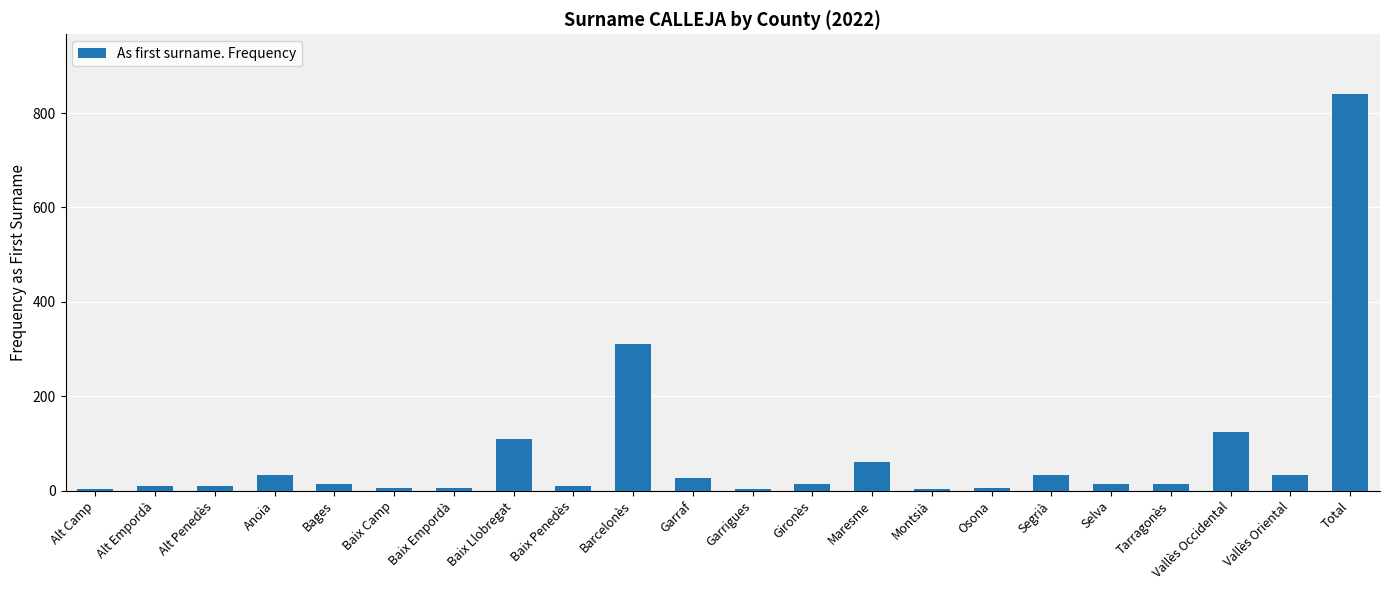

What is the change in value from Alt Penedès to Barcelonès?

+300